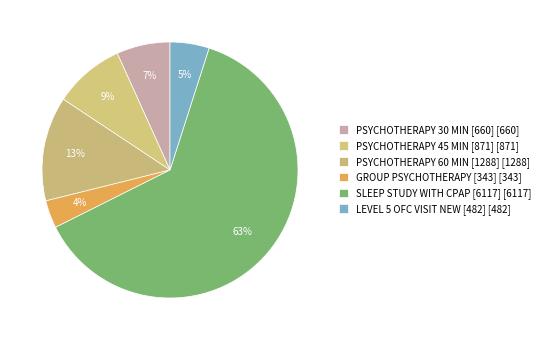

Which has a higher value, PSYCHOTHERAPY 30 MIN [660] or PSYCHOTHERAPY 60 MIN [1288]?

PSYCHOTHERAPY 60 MIN [1288]